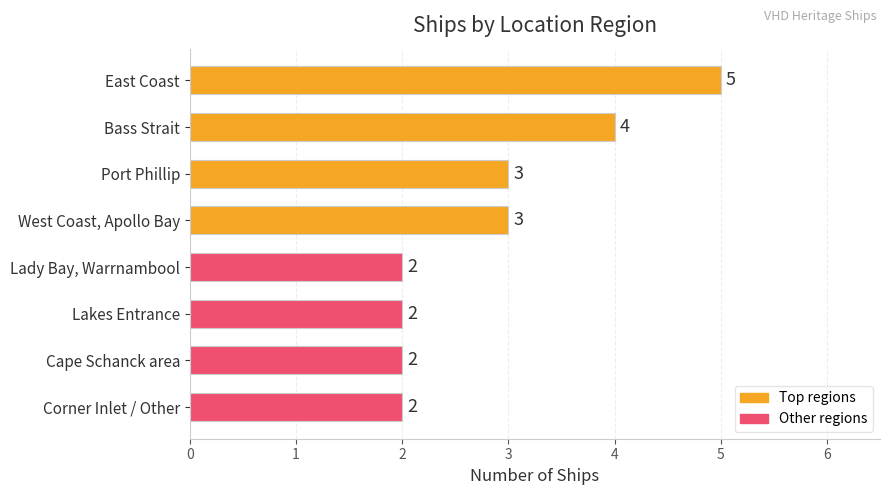

Count the values in the range 2 to 4.

7